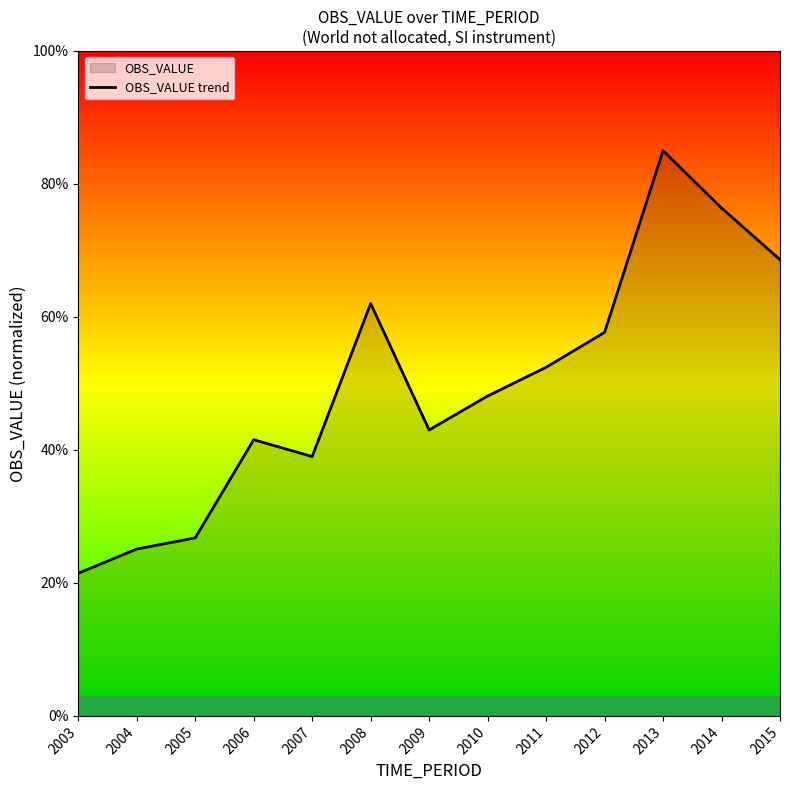

True or false: there are more than 0 points higher than both neighbors.

True